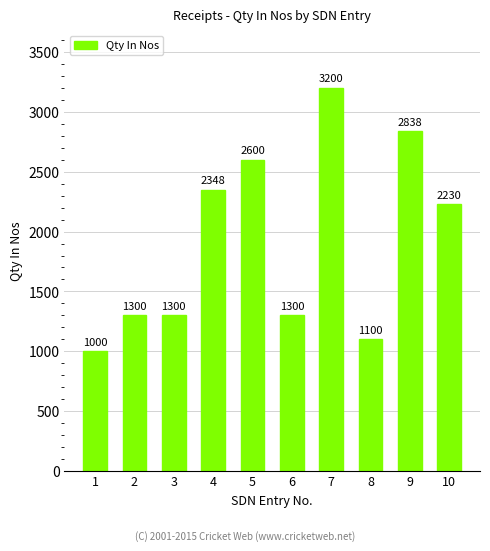

Reading right to left, transcribe all the data shown in this chart.

2230	2838	1100	3200	1300	2600	2348	1300	1300	1000